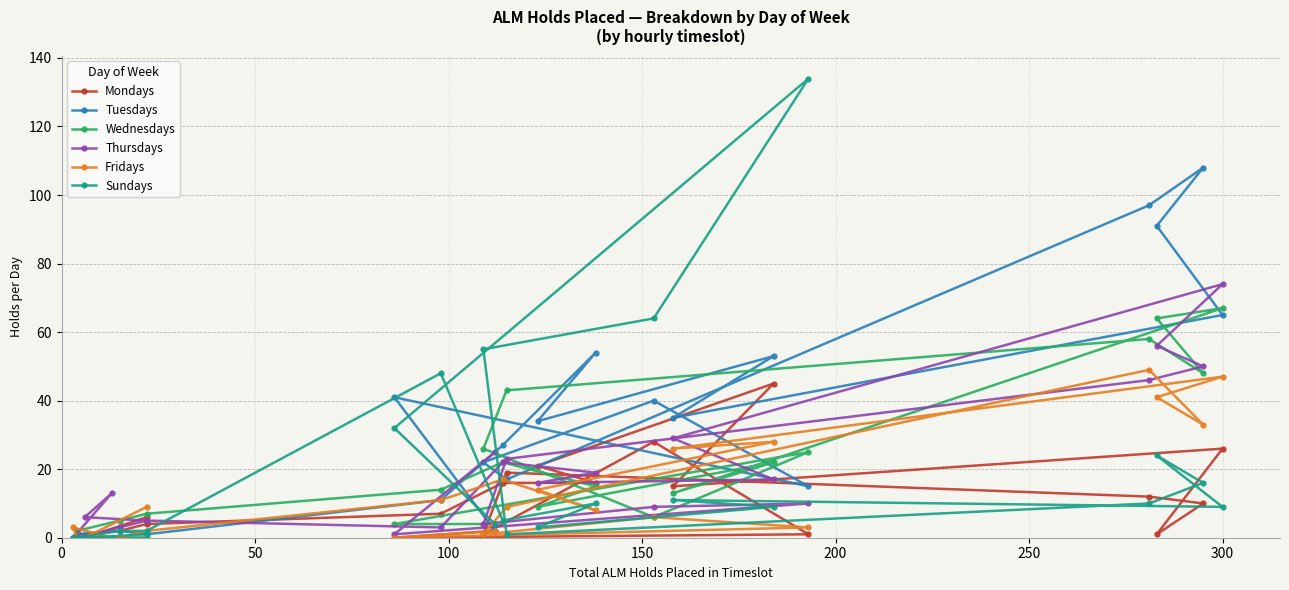

In Wednesdays, how many points are higher than both neighbors (excluding endpoints)?

5